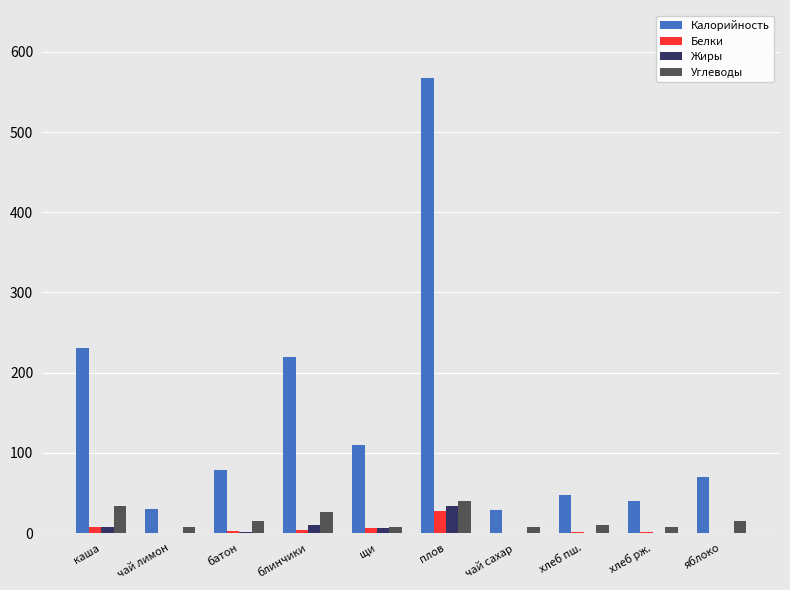

Which series has the largest range (max minus min)?

Калорийность